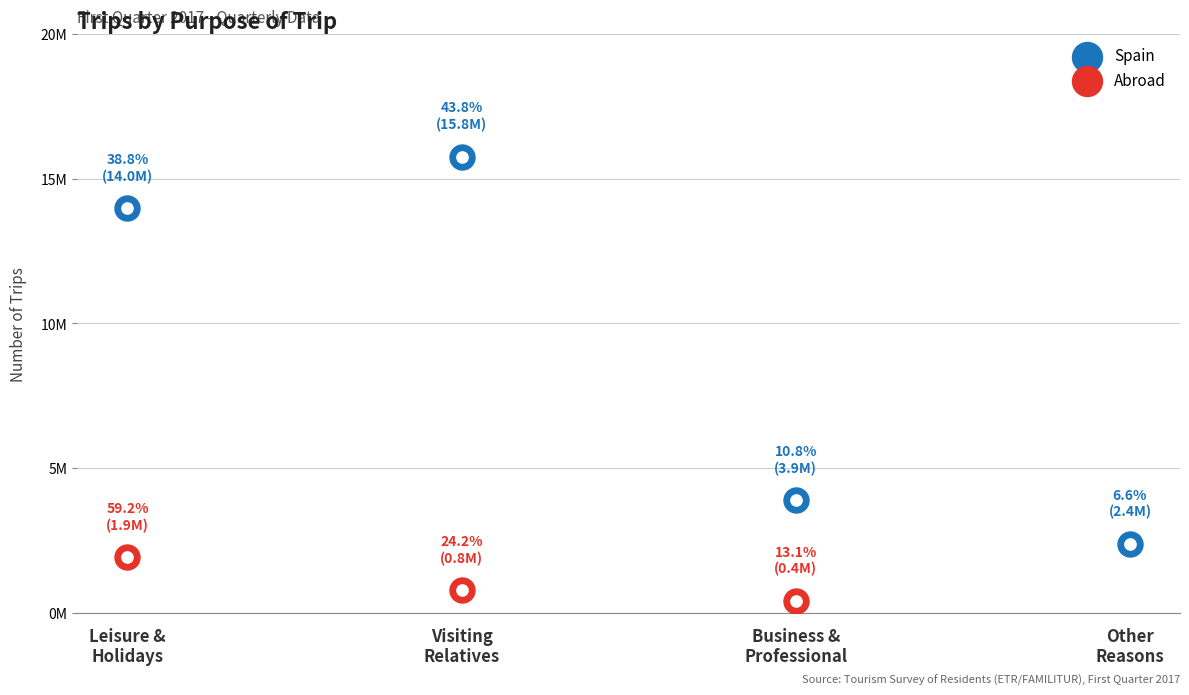

What is the ratio of the value at Other
Reasons to the value at Visiting
Relatives?

0.2